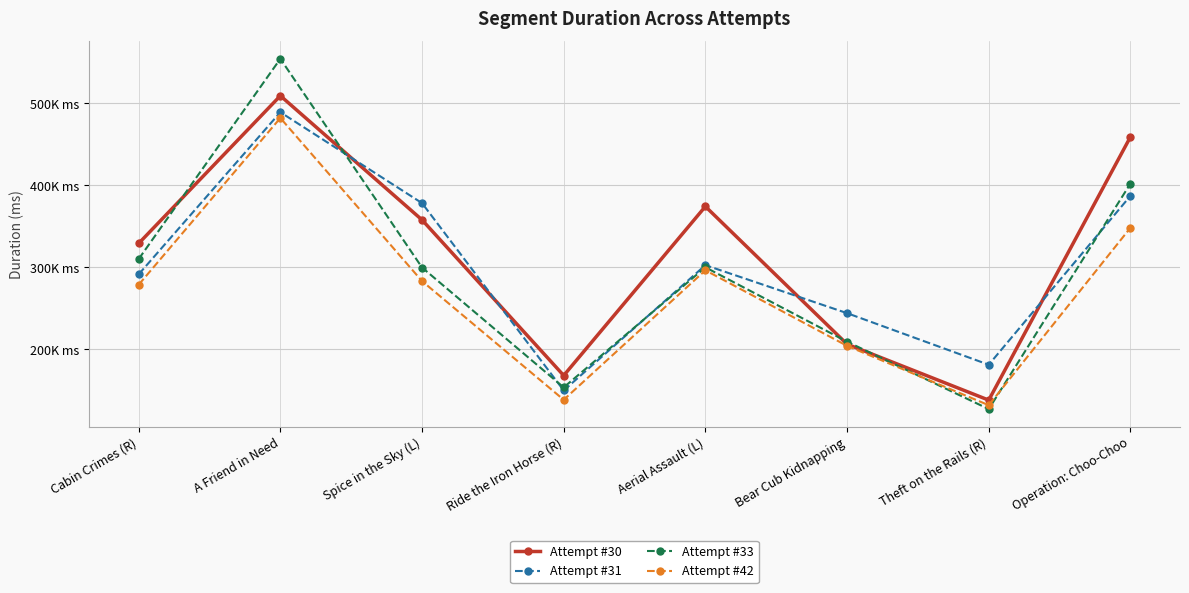

How many data points in Attempt #33 are less than 299847?

4